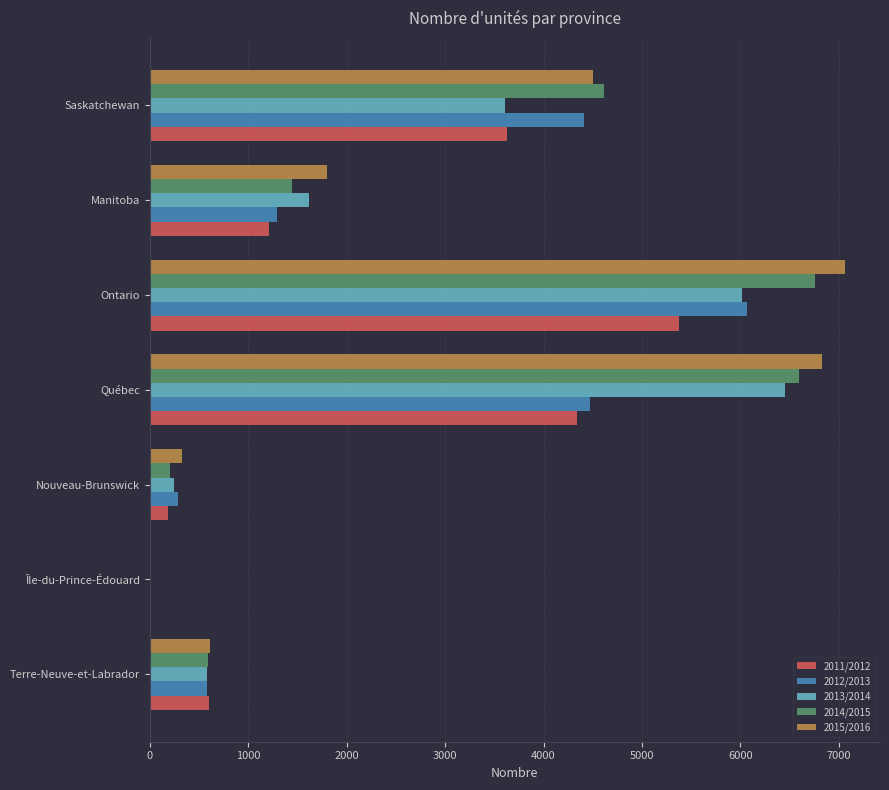

Is it true that 2013/2014 equals 1009 at Terre-Neuve-et-Labrador?

False